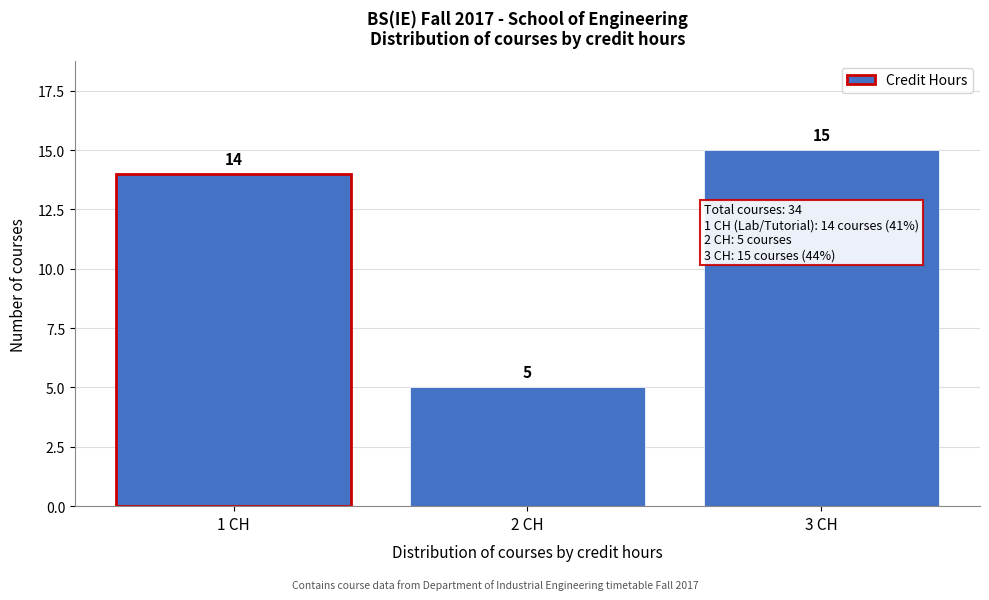

Reading left to right, what are all the values shown in this chart?

14	5	15